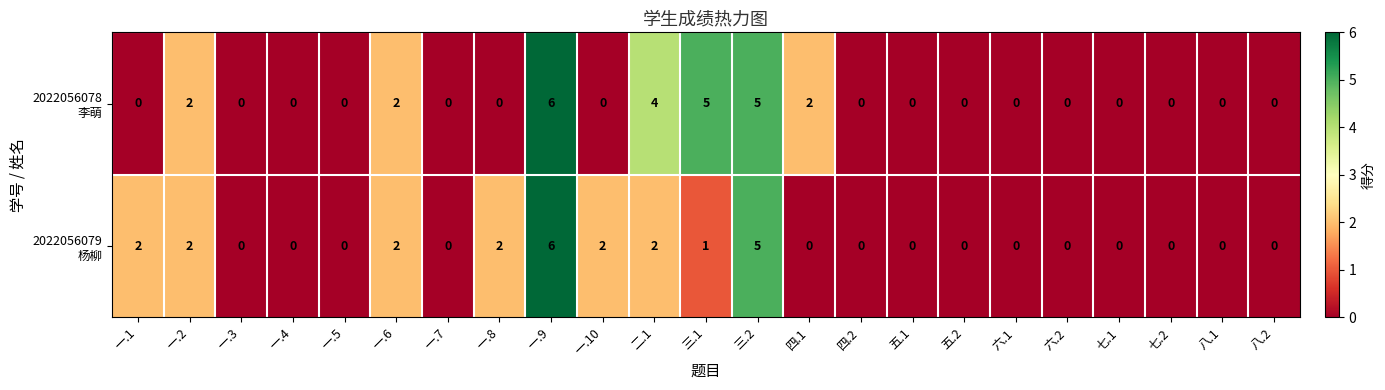

What is the maximum value shown in the chart?

6